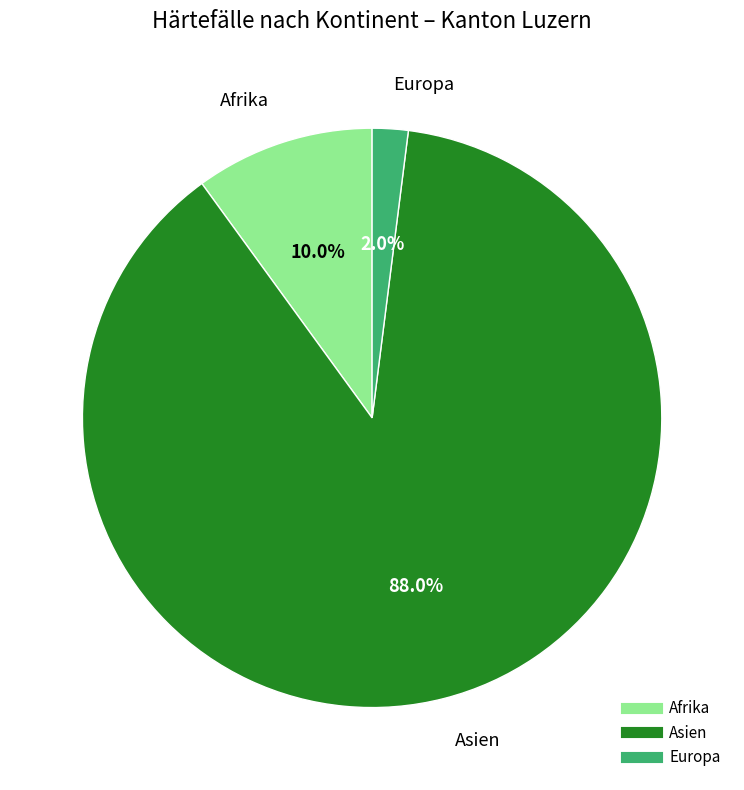

Count the number of slices in the pie.

3